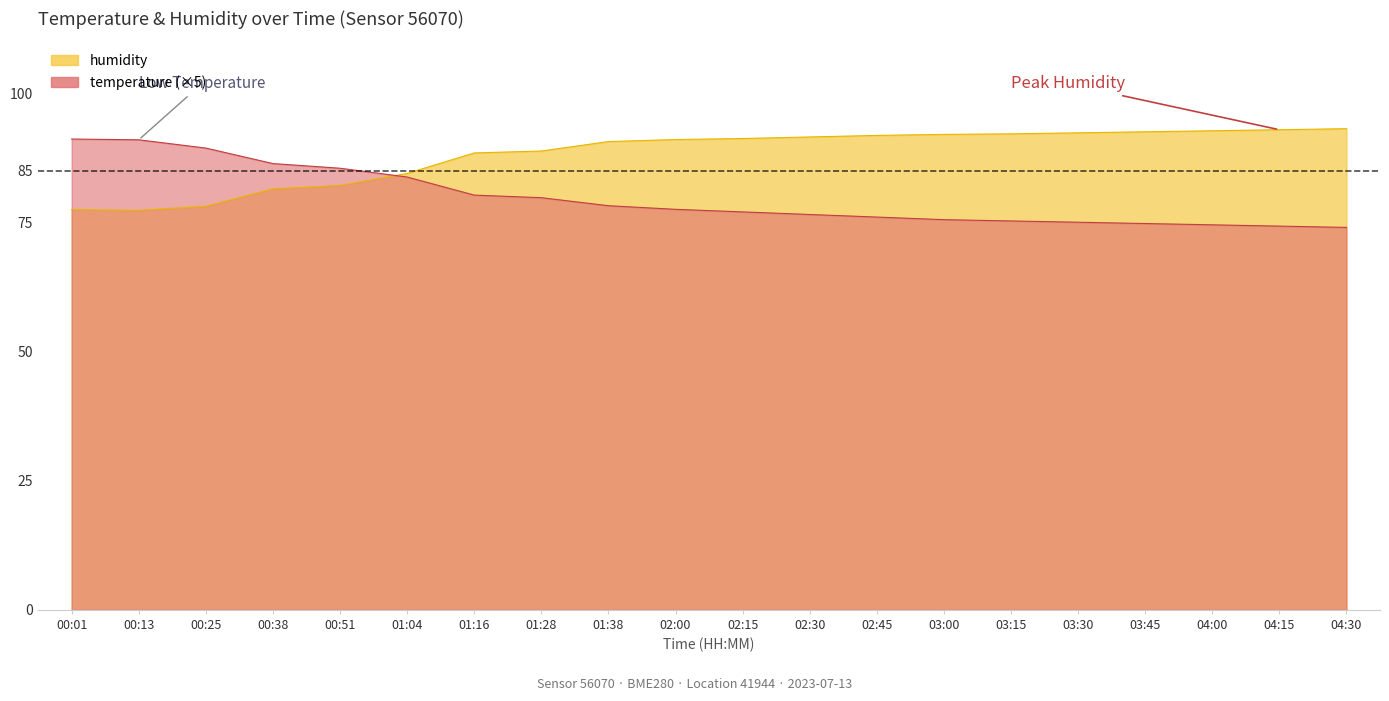

How many data points in temperature are above 77?

10